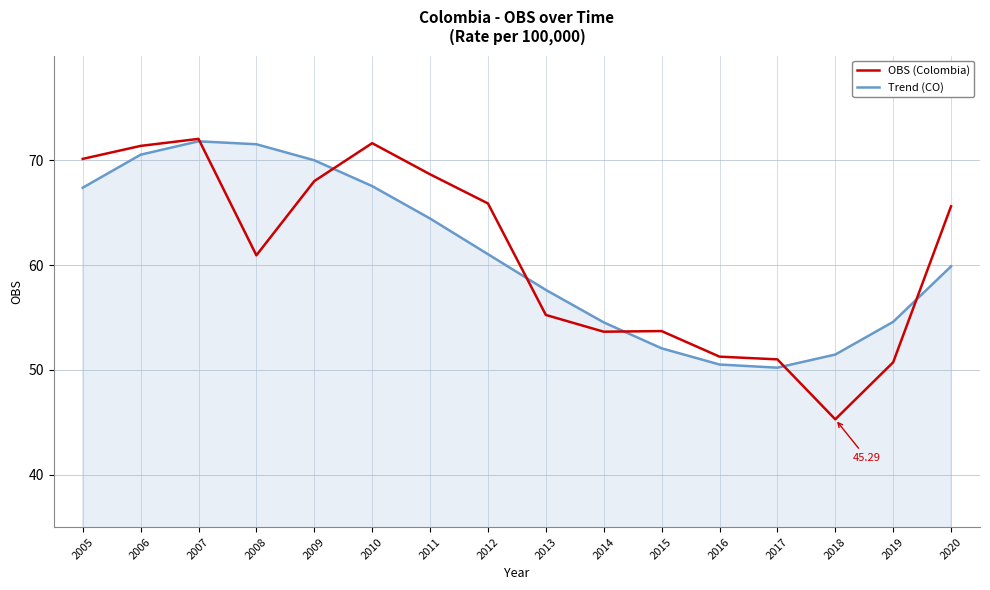

What is the difference between the OBS (Colombia) values at 2016 and 2015?

2.4